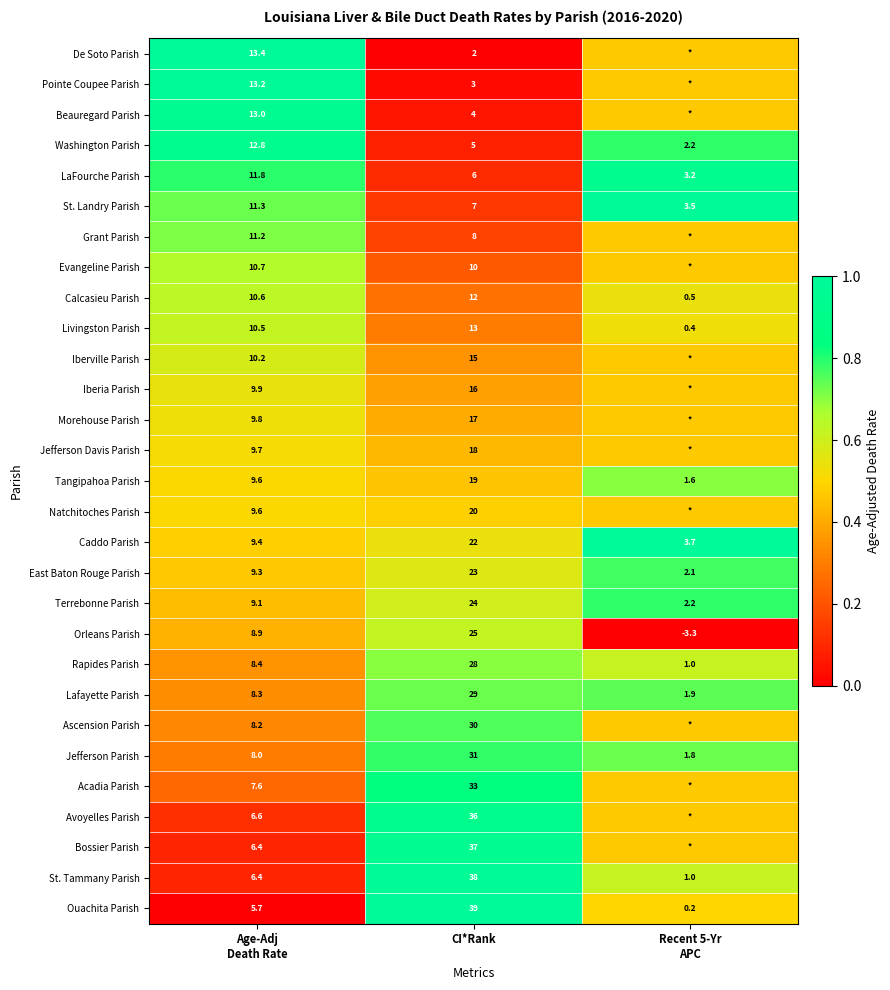

At CI*Rank, list the series in order from largest to smallest.

Ouachita Parish, St. Tammany Parish, Bossier Parish, Avoyelles Parish, Acadia Parish, Jefferson Parish, Ascension Parish, Lafayette Parish, Rapides Parish, Orleans Parish, Terrebonne Parish, East Baton Rouge Parish, Caddo Parish, Natchitoches Parish, Tangipahoa Parish, Jefferson Davis Parish, Morehouse Parish, Iberia Parish, Iberville Parish, Livingston Parish, Calcasieu Parish, Evangeline Parish, Grant Parish, St. Landry Parish, LaFourche Parish, Washington Parish, Beauregard Parish, Pointe Coupee Parish, De Soto Parish